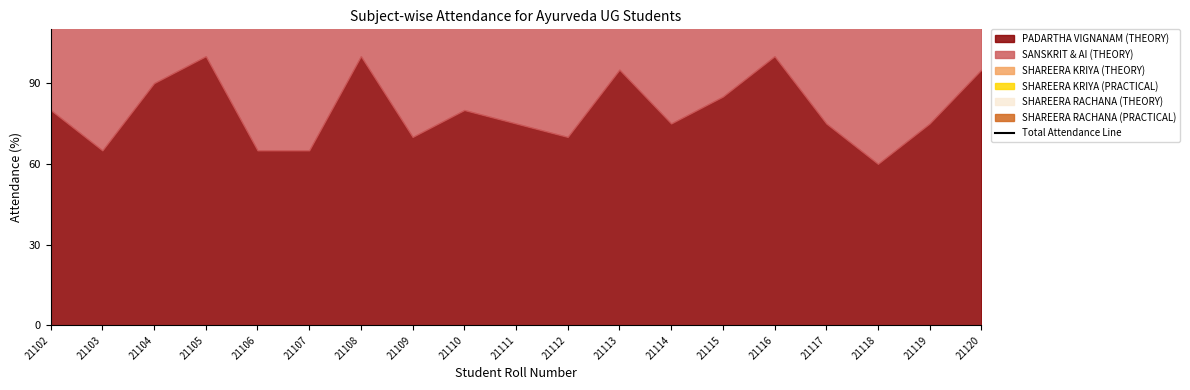

The value at 21107 is 22.8. True or false?

False